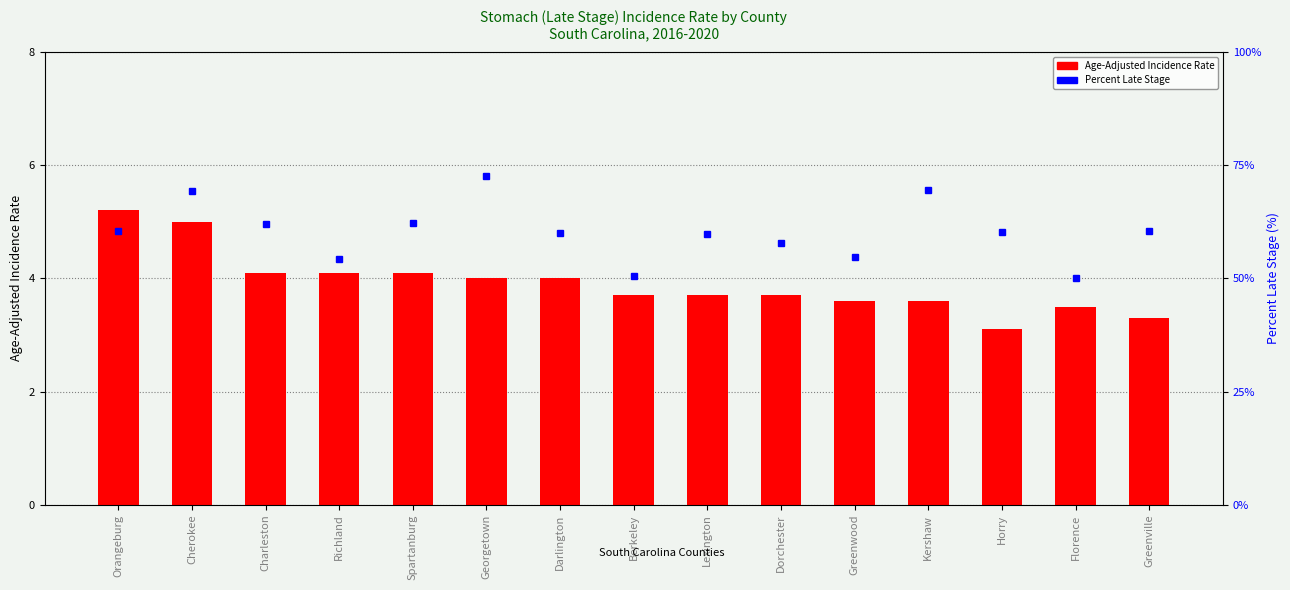

The Percent Late Stage series shows 50.6 at Berkeley. True or false?

True